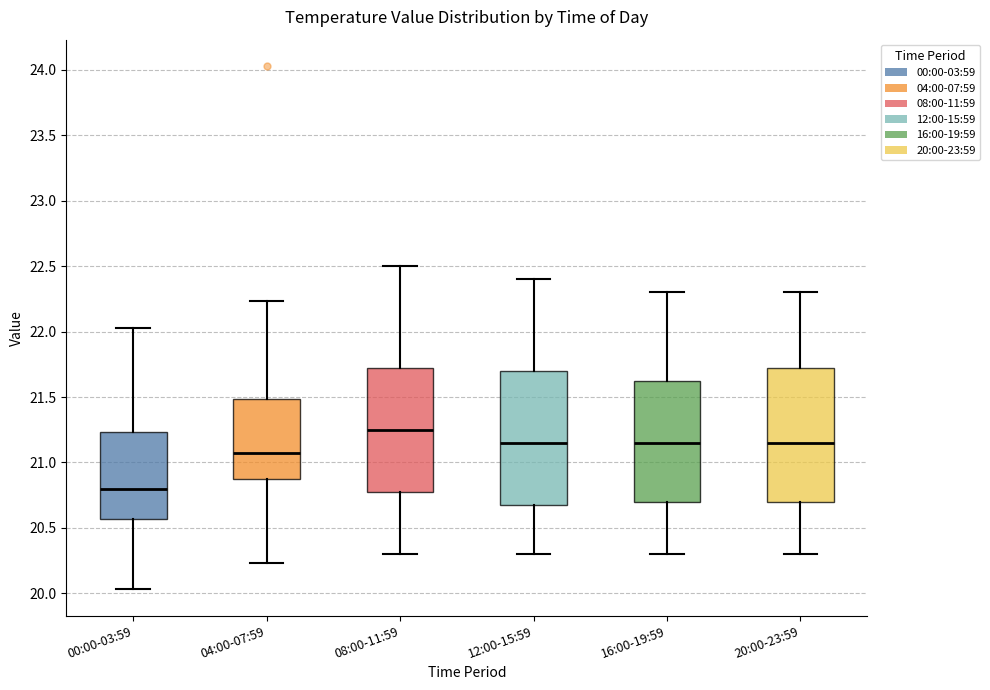

Reading left to right, transcribe this box plot: for each box, give where its median line is, the range the box spans, and where its two whiskers end, as read against the y-axis. The values are not printed on the chart, so give them approximately, as read against the axis.

00:00-03:59: median 20.80, box 20.55 to 21.25, whiskers 20.05 to 22.05
04:00-07:59: median 21.05, box 20.90 to 21.50, whiskers 20.25 to 22.25
08:00-11:59: median 21.25, box 20.80 to 21.75, whiskers 20.30 to 22.50
12:00-15:59: median 21.15, box 20.70 to 21.70, whiskers 20.30 to 22.40
16:00-19:59: median 21.15, box 20.70 to 21.65, whiskers 20.30 to 22.30
20:00-23:59: median 21.15, box 20.70 to 21.75, whiskers 20.30 to 22.30